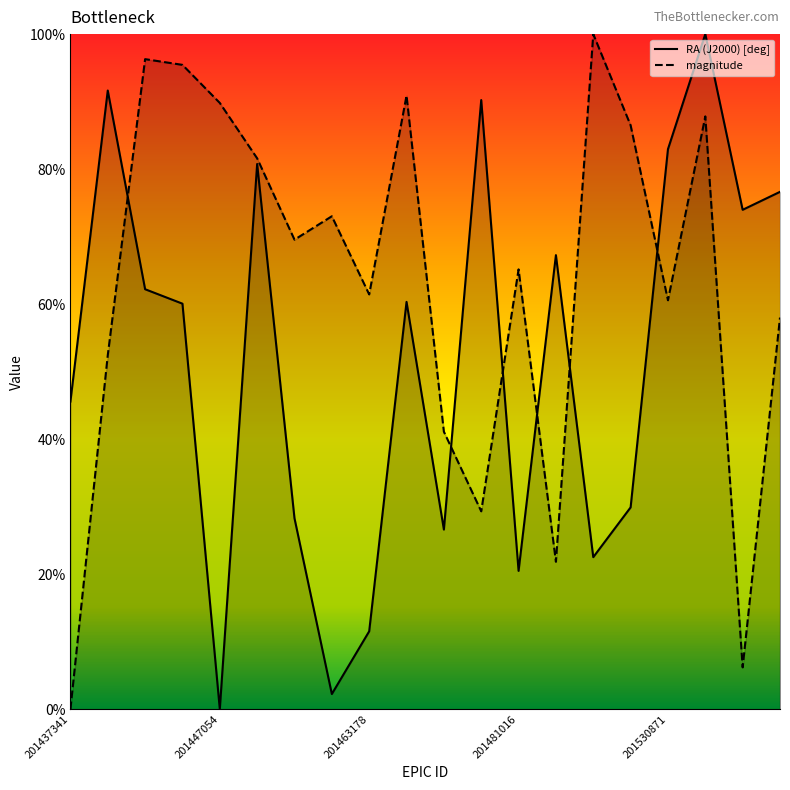

At which label does magnitude first exceed 69?

201438739